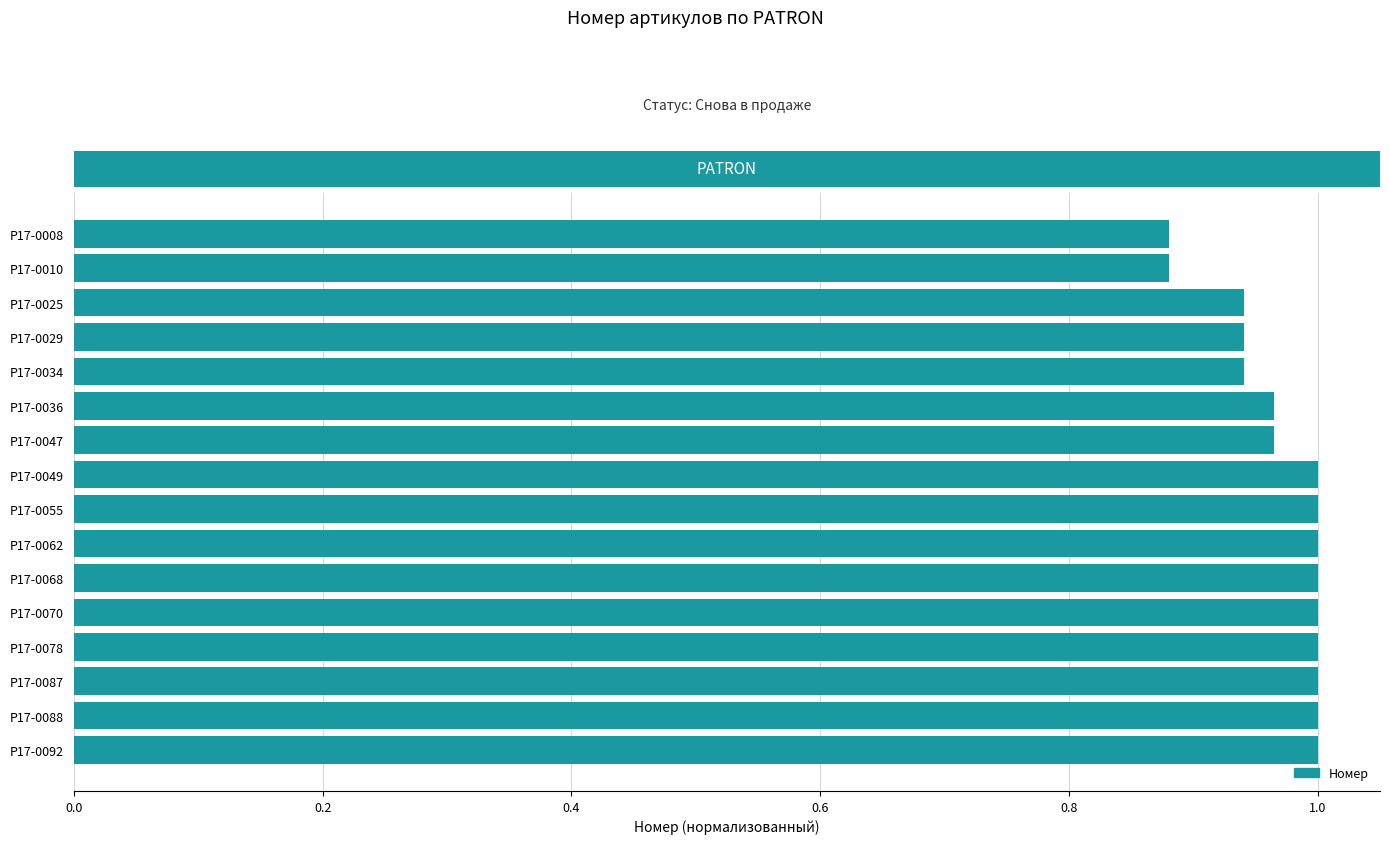

What is the change in value from P17-0034 to P17-0070?

+0.1